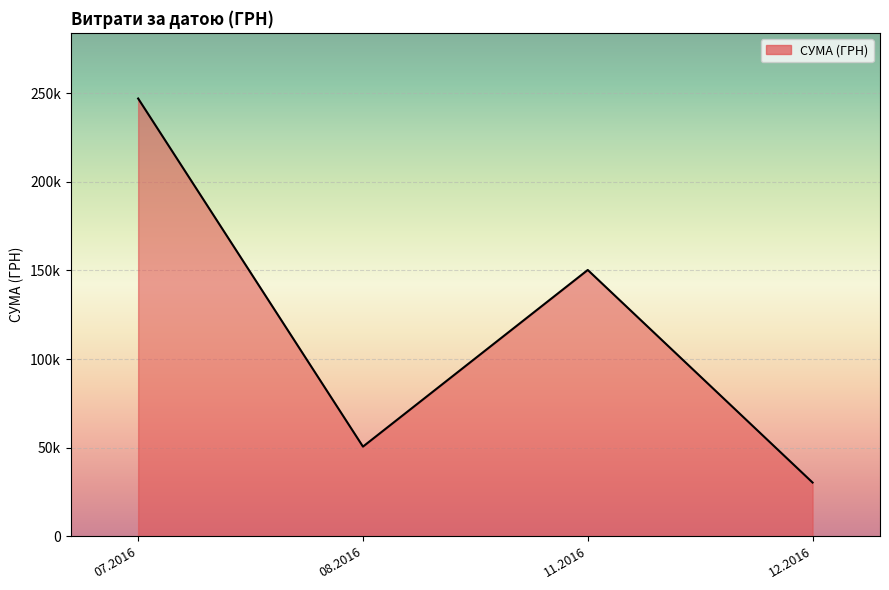

Does the chart have visible grid lines?

Yes